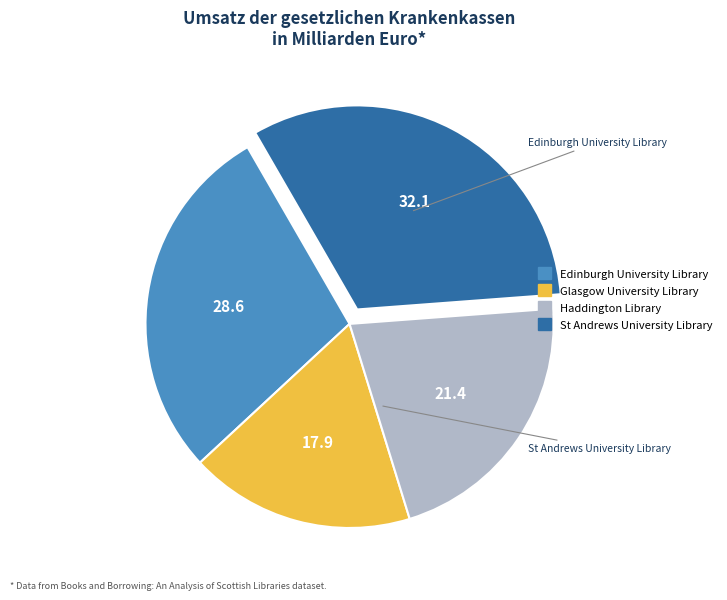

The St Andrews University Library slice represents 45% of the pie. True or false?

False